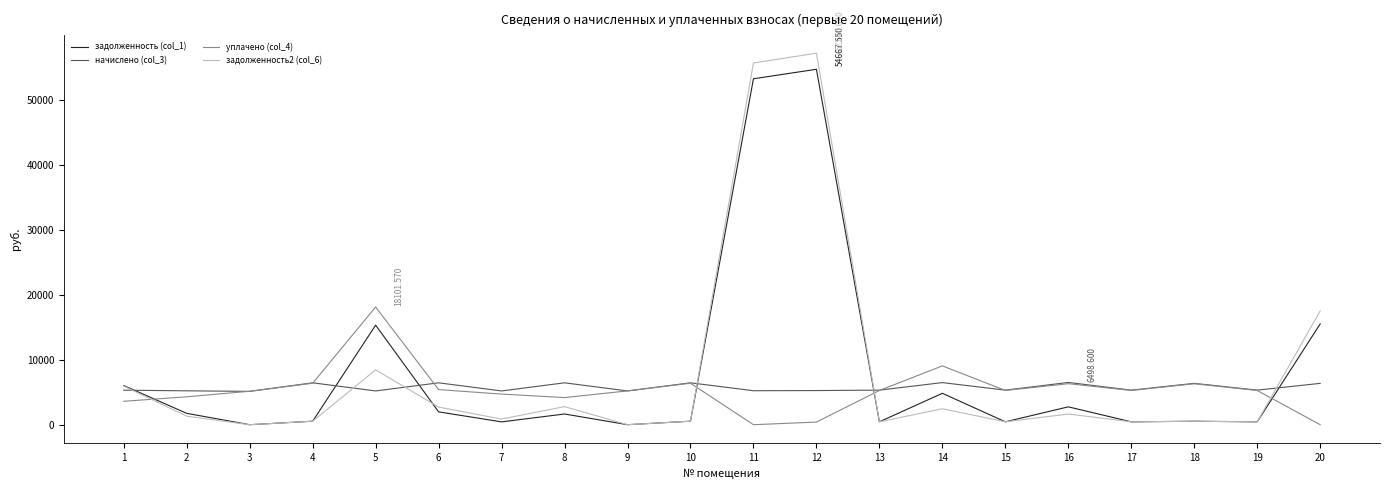

True or false: уплачено (col_4) has more than 0 interior local peaks.

True